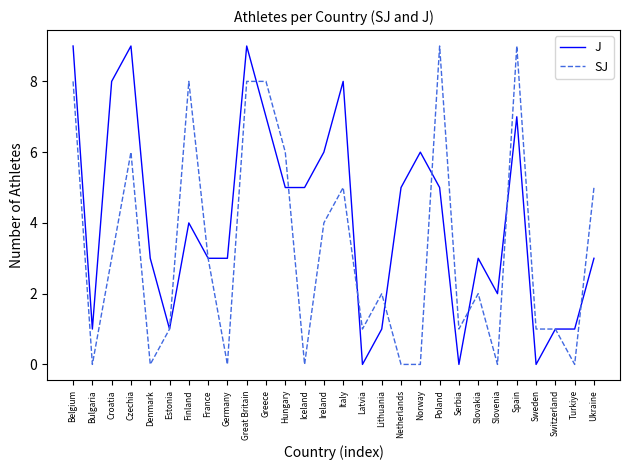

Between Finland and Latvia, which series saw the biggest shift?

SJ